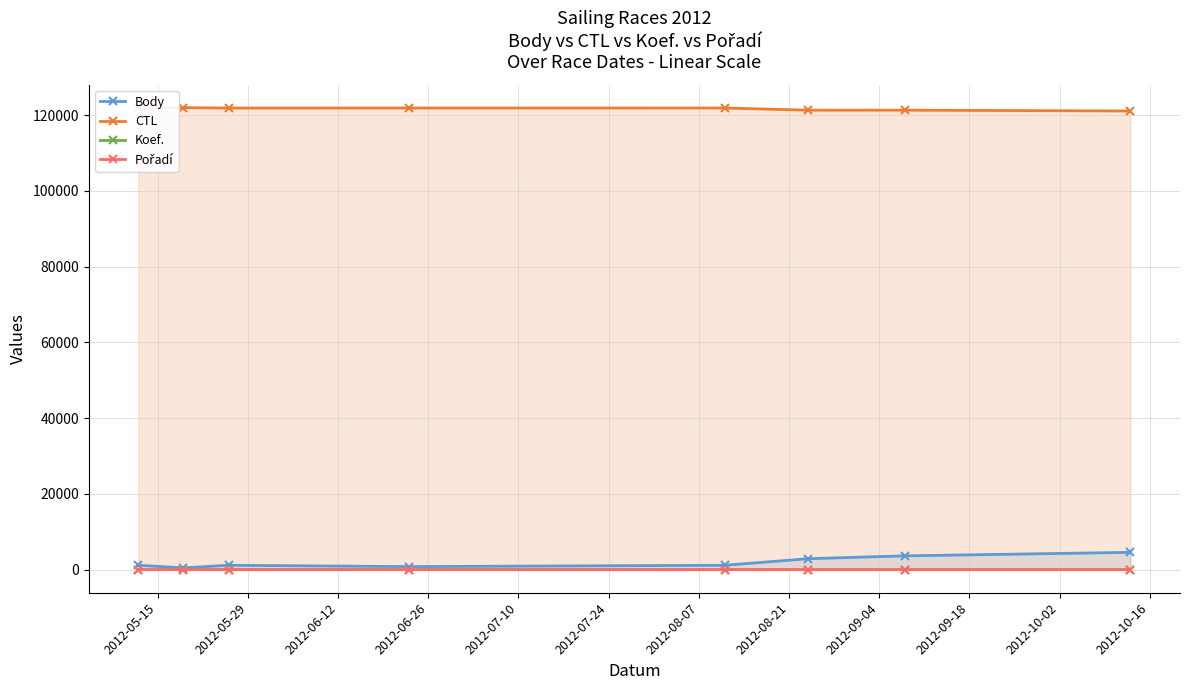

What is the value of the Pořadí point at the 8th from the left?

1